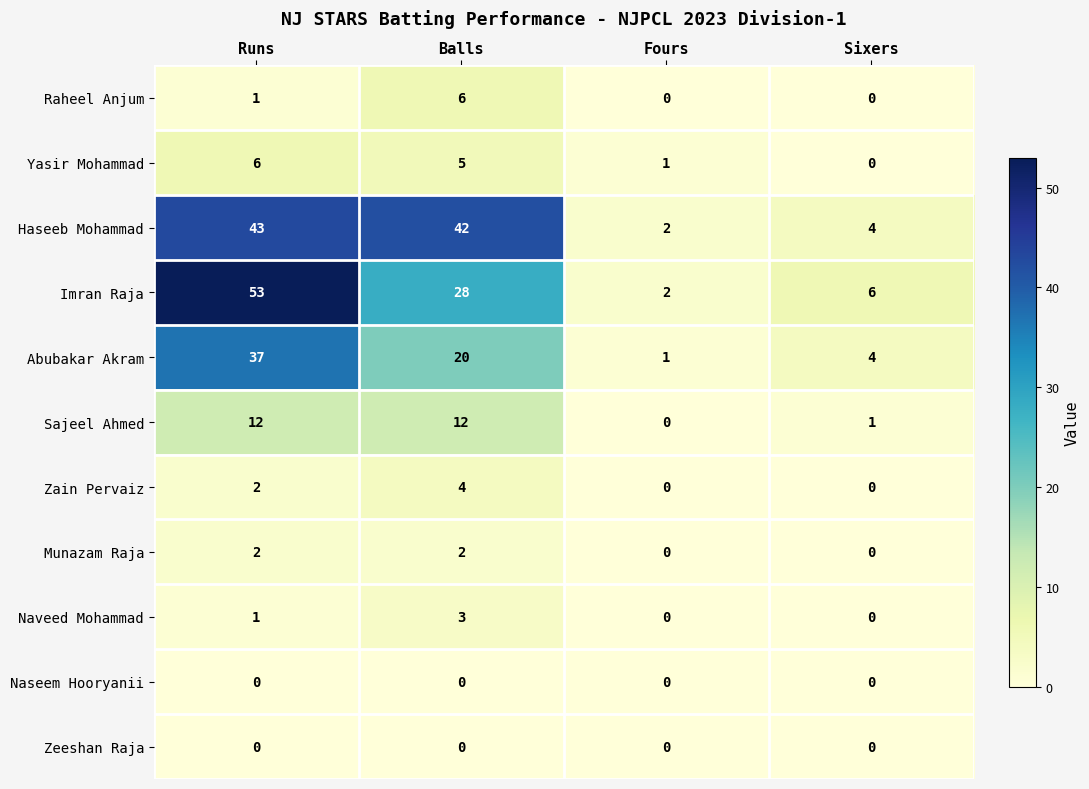

Is it true that Zain Pervaiz equals 1 at Sixers?

False